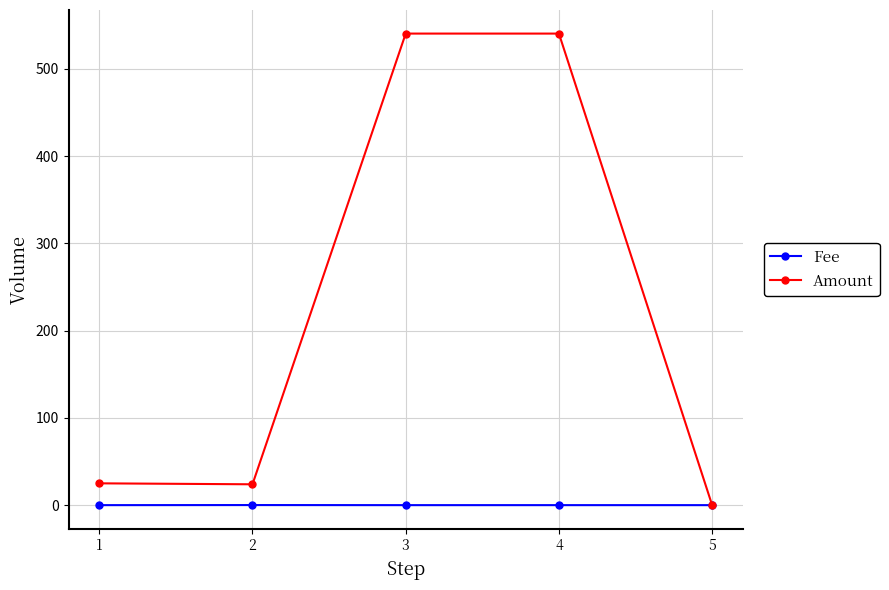

The Amount series shows 0.0 at 5. True or false?

True